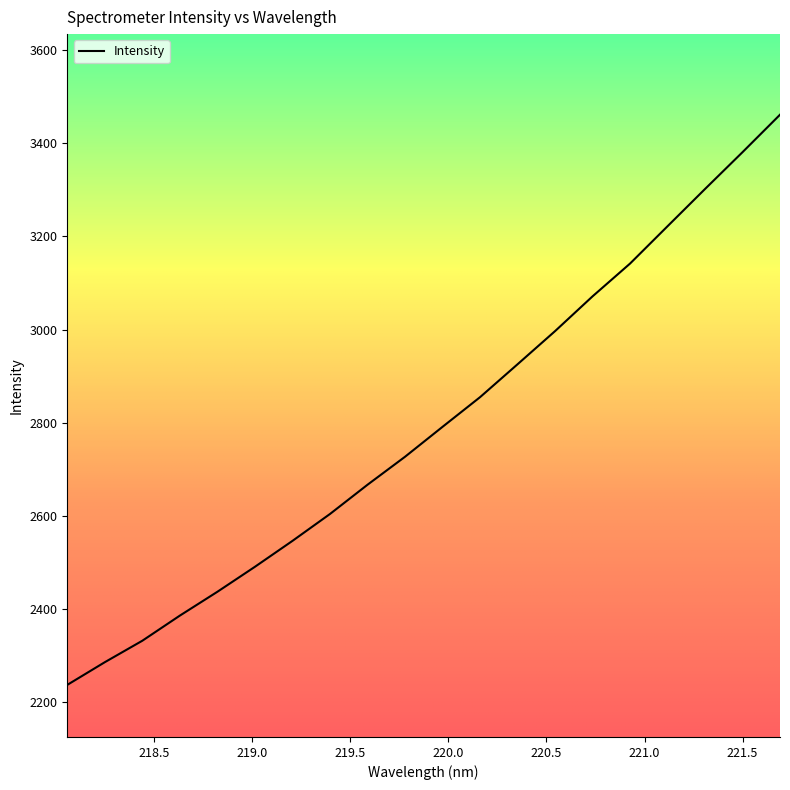

What is the difference between the maximum and minimum values?

1224.3